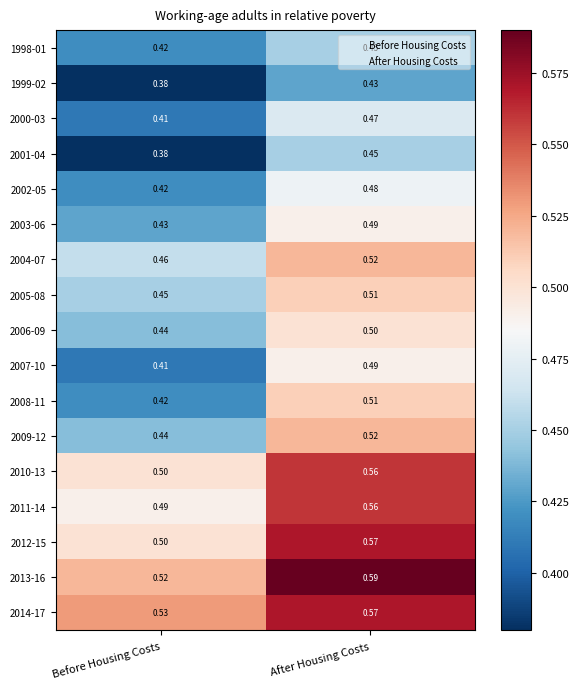

Which series has the largest total across all categories?

2013-16